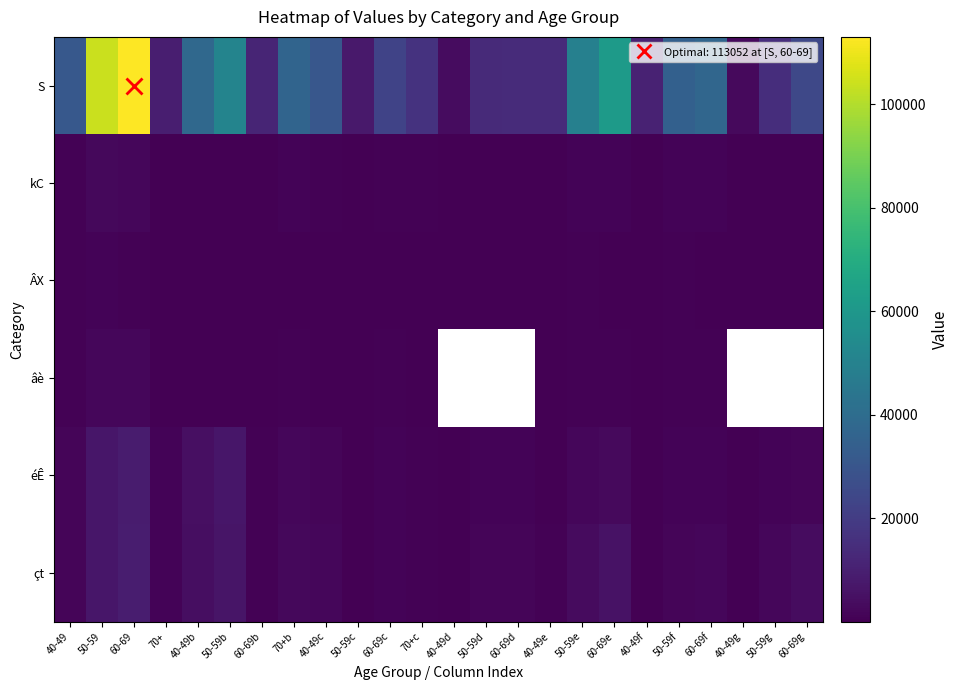

True or false: çt has a value of 211.0 at 50-59c.

True